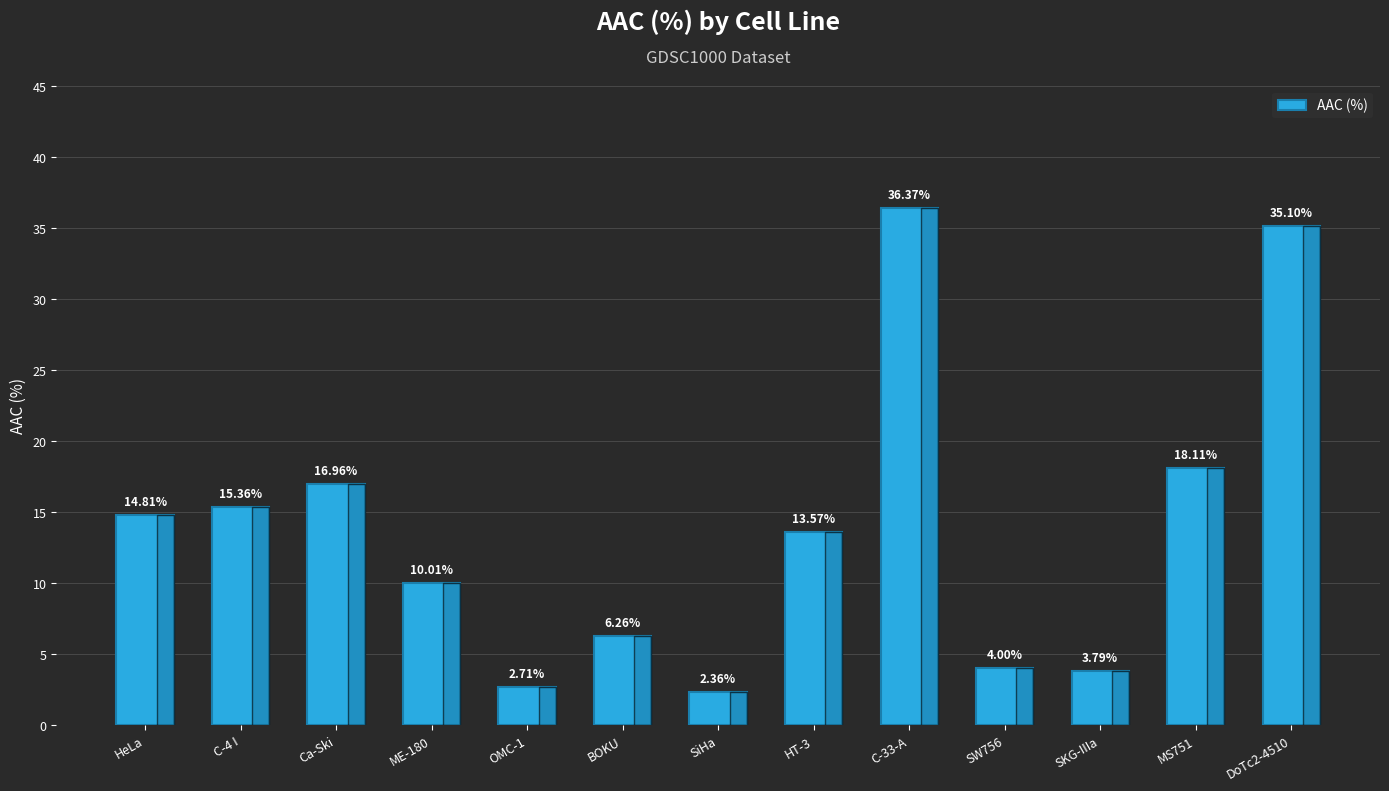

How many distinct data groups are displayed?

1